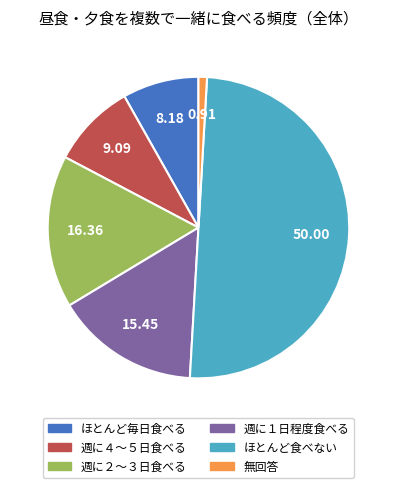

Combined, do 週に２～３日食べる and 週に１日程度食べる account for over 50%?

No